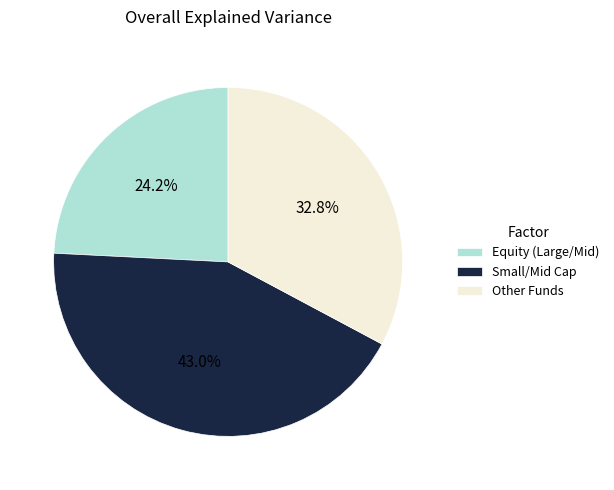

How many slices are in this pie chart?

3